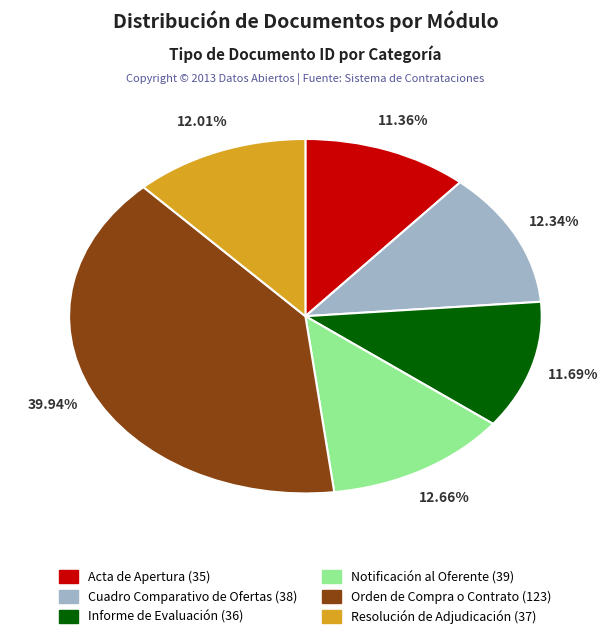

To the nearest percent, what is the difference between the Orden de Compra o Contrato and Acta de Apertura slice percentages?

29%